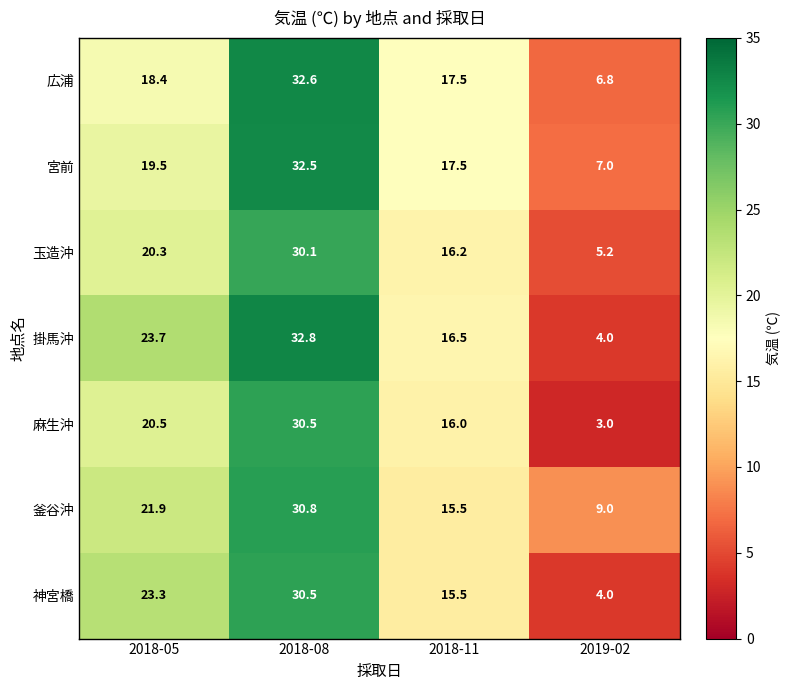

Which series has the largest total across all categories?

釜谷沖